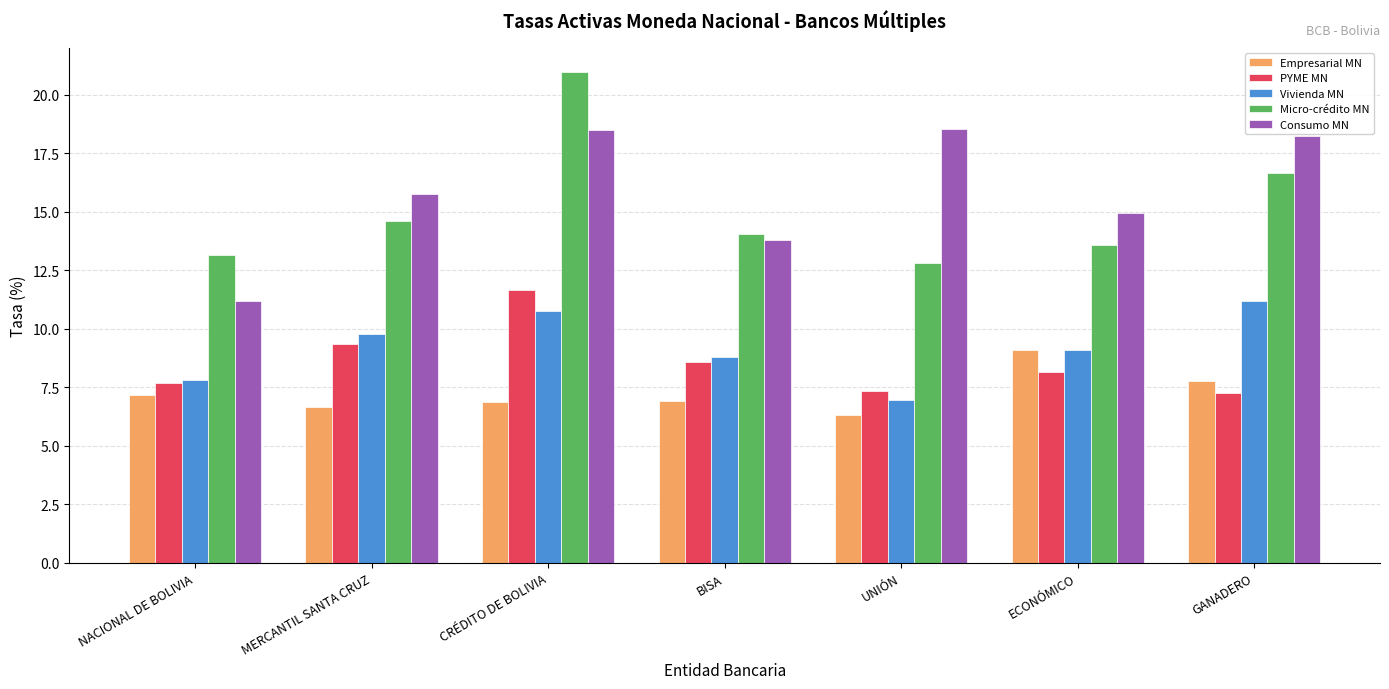

What is the difference between the Consumo MN values at BISA and UNIÓN?

4.7